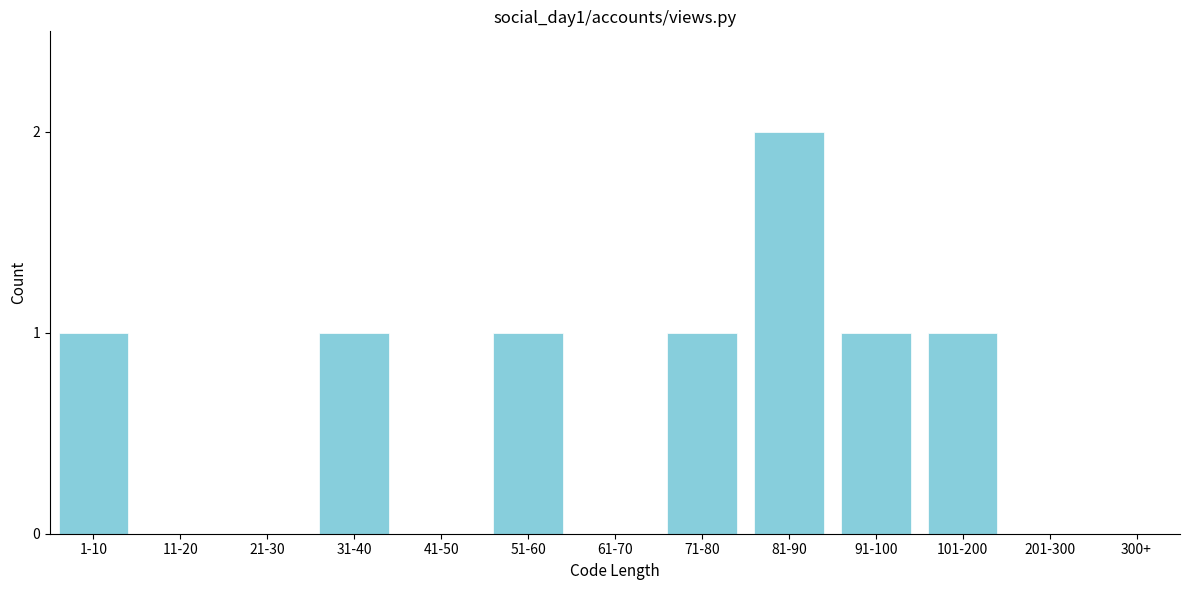

Reading left to right, transcribe all the data shown in this chart.

1-10=1	11-20=0	21-30=0	31-40=1	41-50=0	51-60=1	61-70=0	71-80=1	81-90=2	91-100=1	101-200=1	201-300=0	300+=0